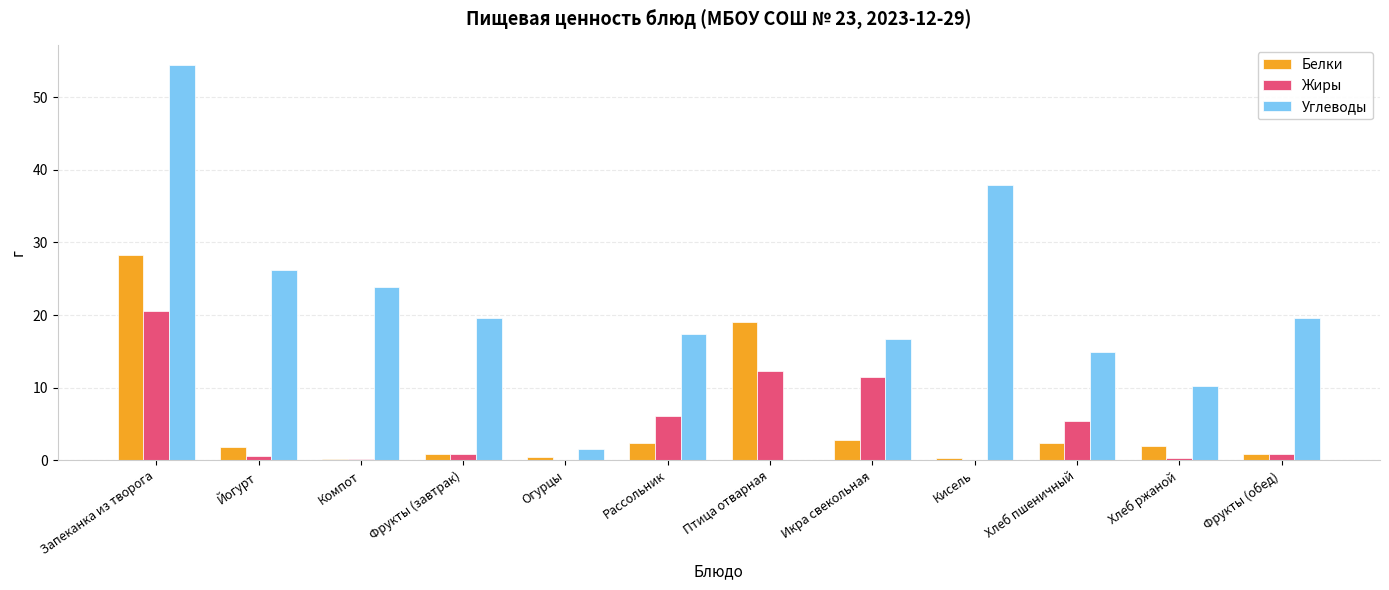

Is it true that Углеводы equals 25.8 at Фрукты (обед)?

False